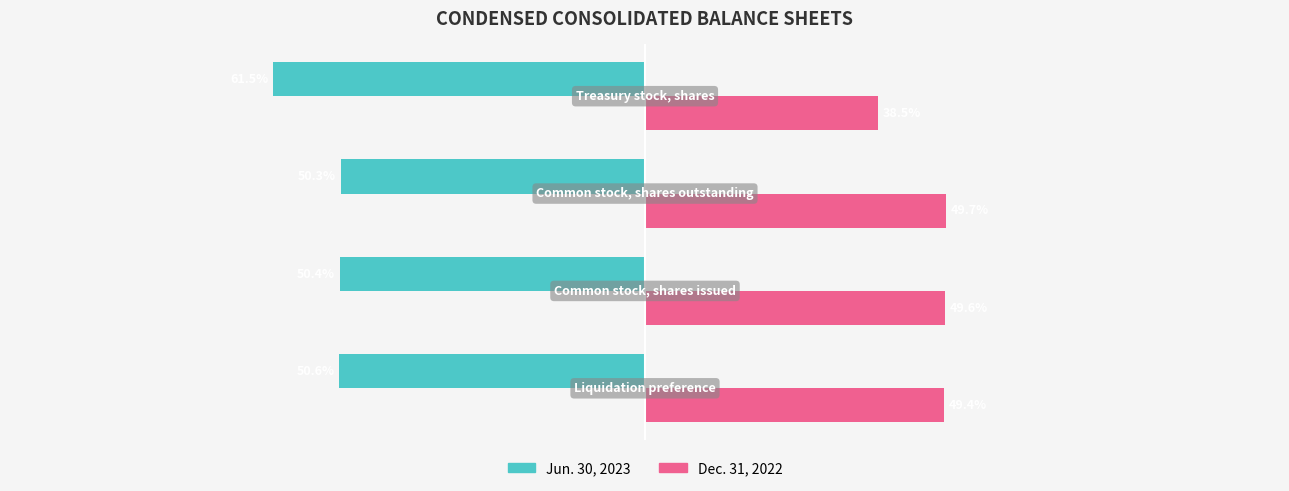

List the series in order of their overall mean, lowest first.

Jun. 30, 2023, Dec. 31, 2022